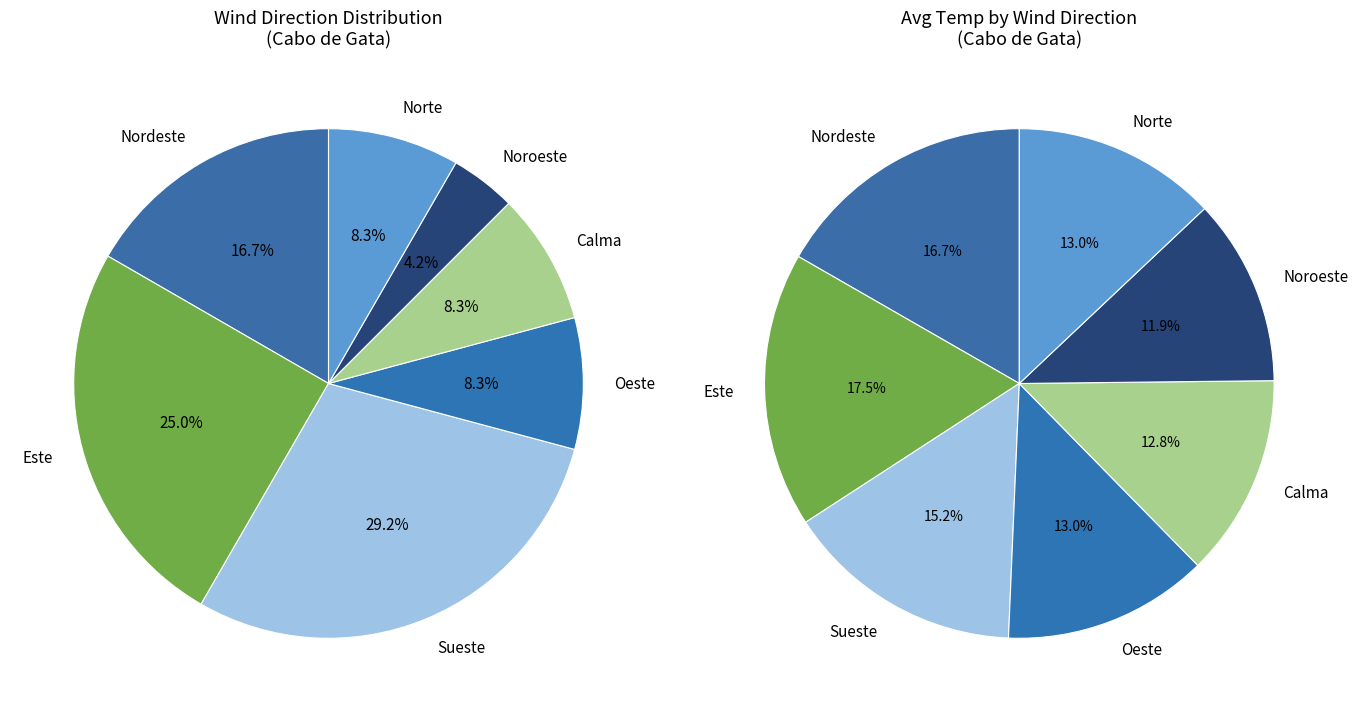

What is the smallest slice in the pie chart?

Noroeste